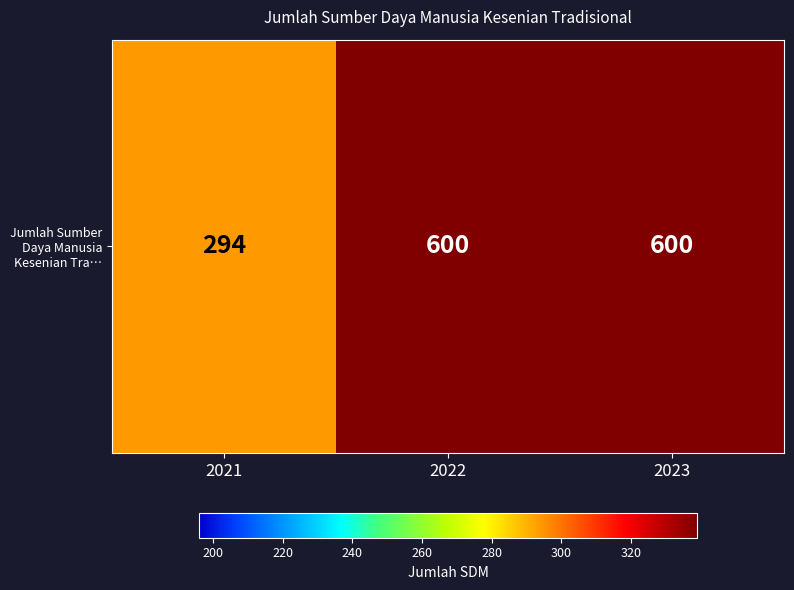

What is the ratio of the value at 2021 to the value at 2023?

0.5